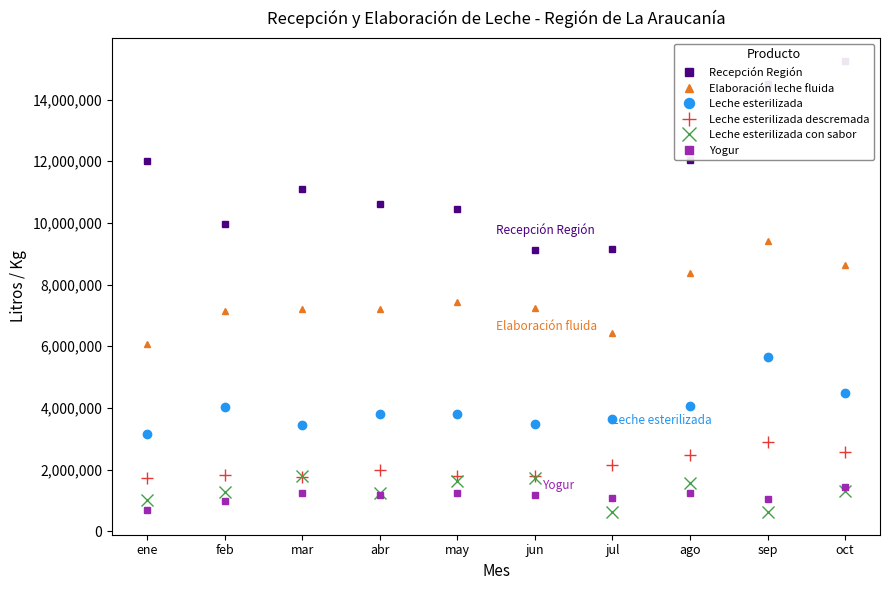

Is the value of Leche esterilizada con sabor at mar greater than the value of Recepción Región at ago?

No